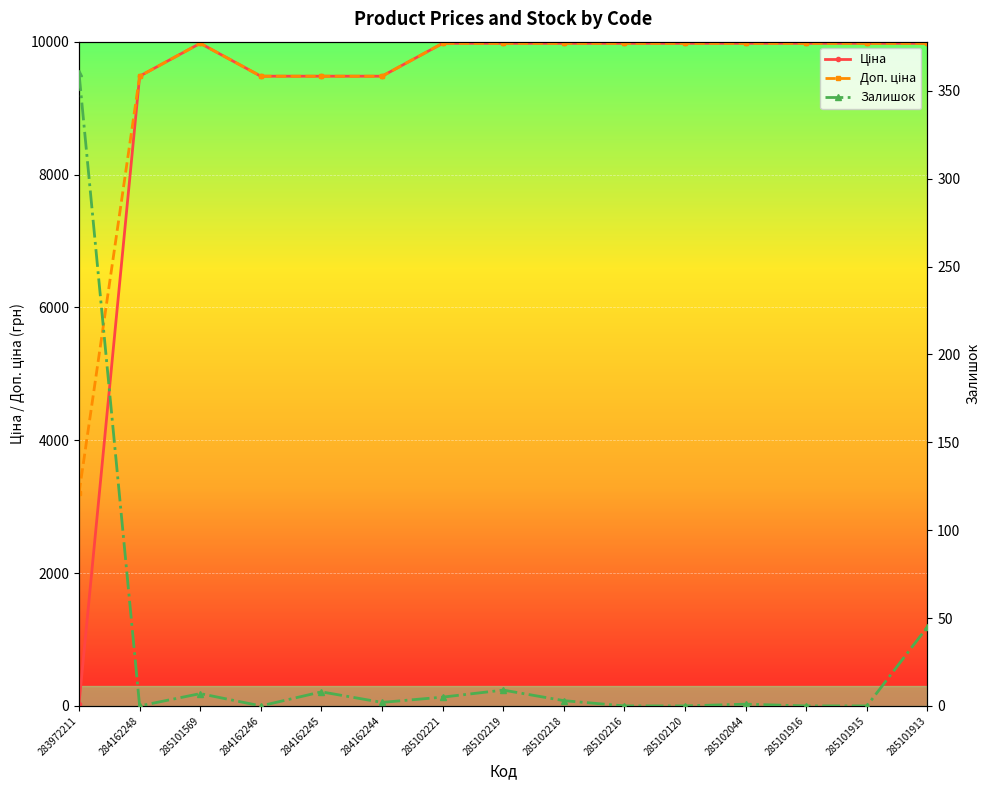

Count the number of data series in this chart.

3